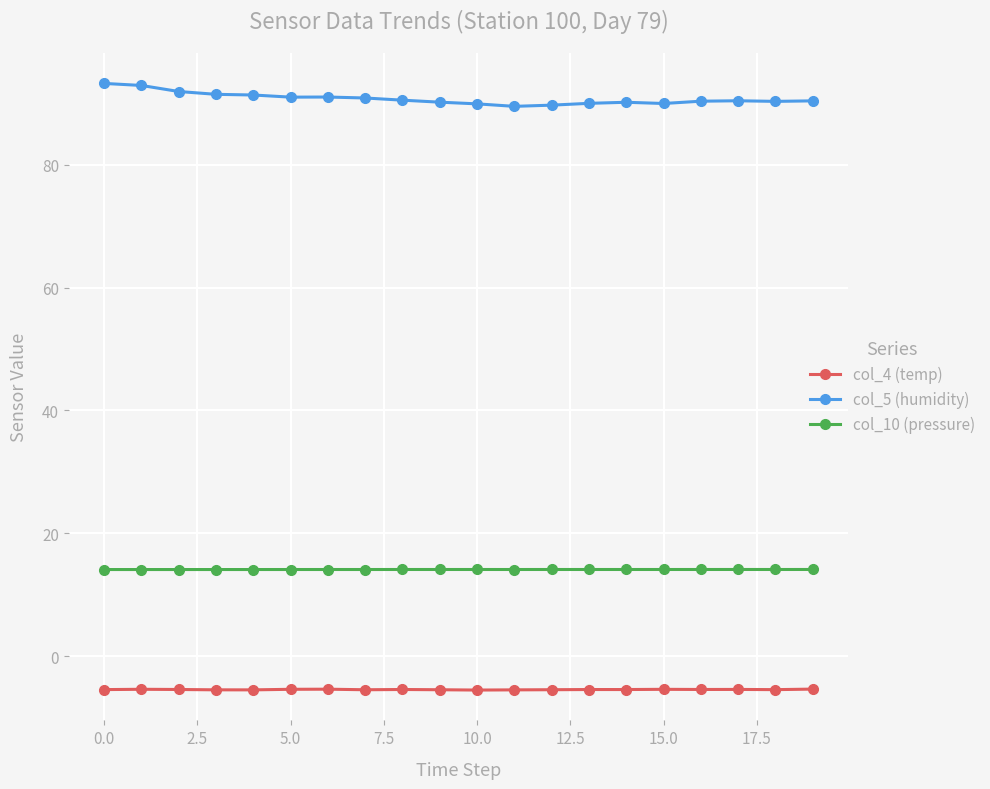

Count the number of data series in this chart.

3